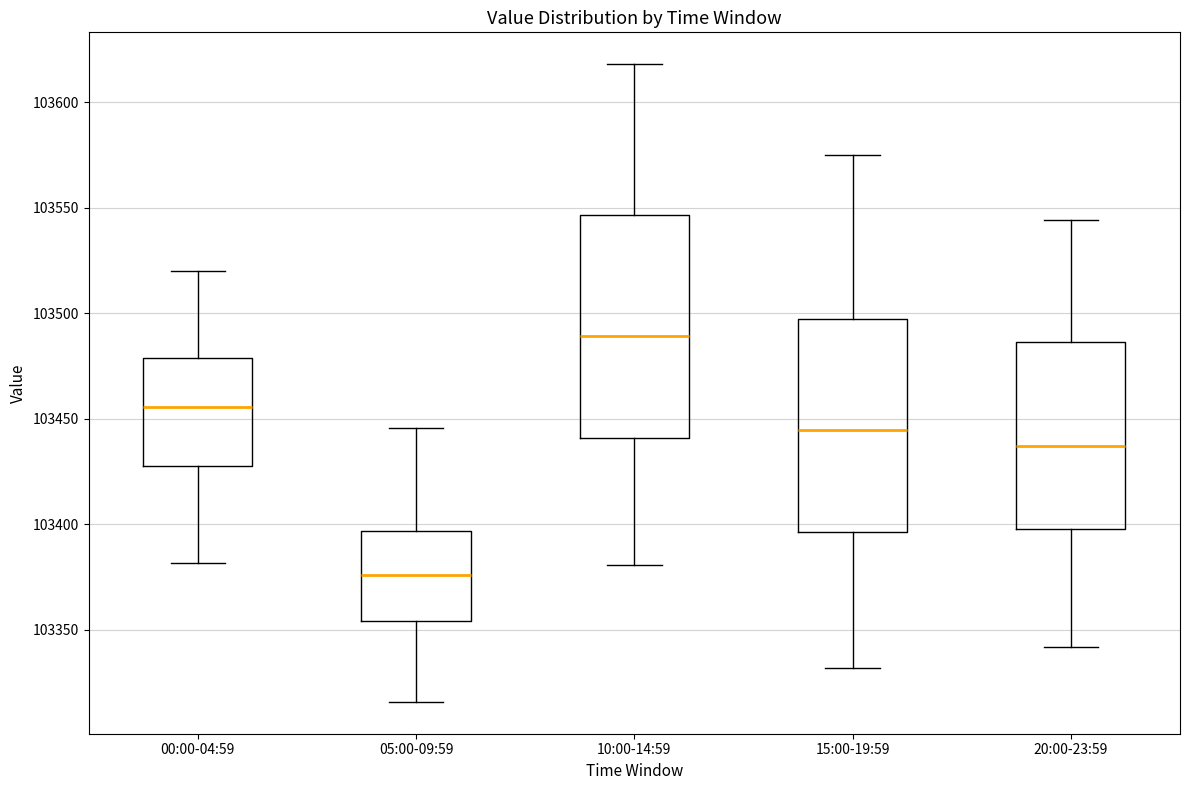

Reading left to right, transcribe this box plot: for each box, give where its median line is, the range the box spans, and where its two whiskers end, as read against the y-axis. The values are not printed on the chart, so give them approximately, as read against the axis.

00:00-04:59: median 103455, box 103425 to 103480, whiskers 103380 to 103520
05:00-09:59: median 103375, box 103355 to 103395, whiskers 103315 to 103445
10:00-14:59: median 103490, box 103440 to 103545, whiskers 103380 to 103620
15:00-19:59: median 103445, box 103395 to 103495, whiskers 103330 to 103575
20:00-23:59: median 103435, box 103400 to 103485, whiskers 103340 to 103545